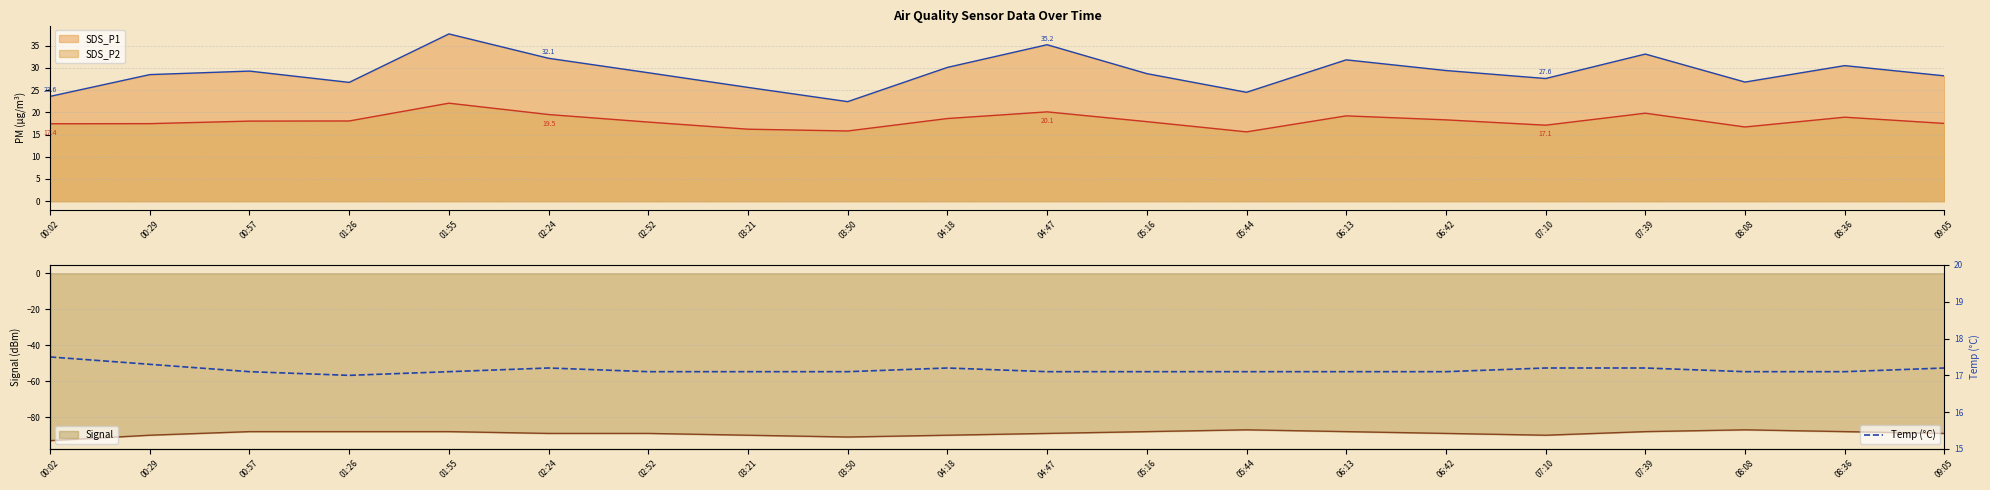

Rank the categories by value from lowest to highest.

01:26, 00:57, 01:55, 02:52, 03:21, 03:50, 04:47, 05:16, 05:44, 06:13, 06:42, 08:08, 08:36, 02:24, 04:18, 07:10, 07:39, 09:05, 00:29, 00:02